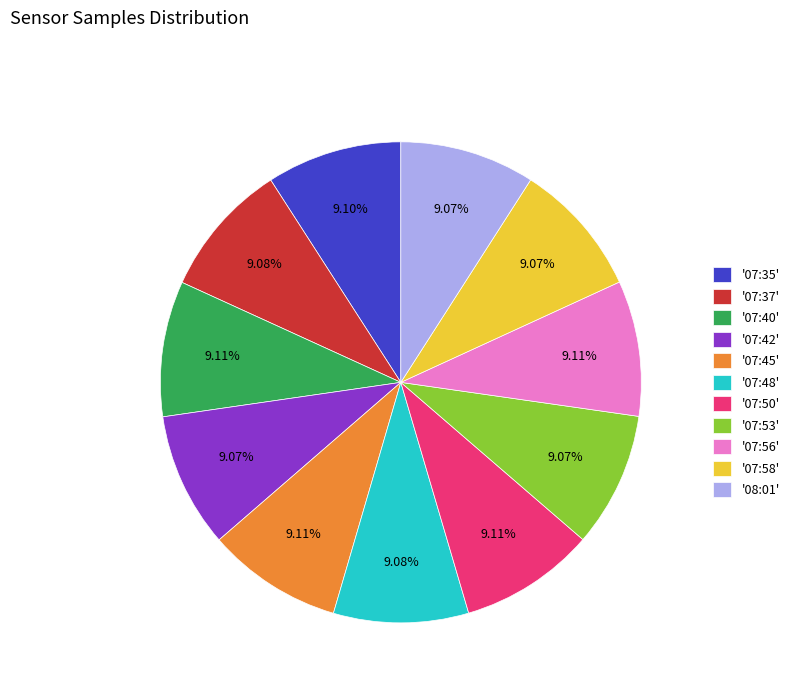

Do '07:40' and '07:37' together represent more than half of the pie?

No